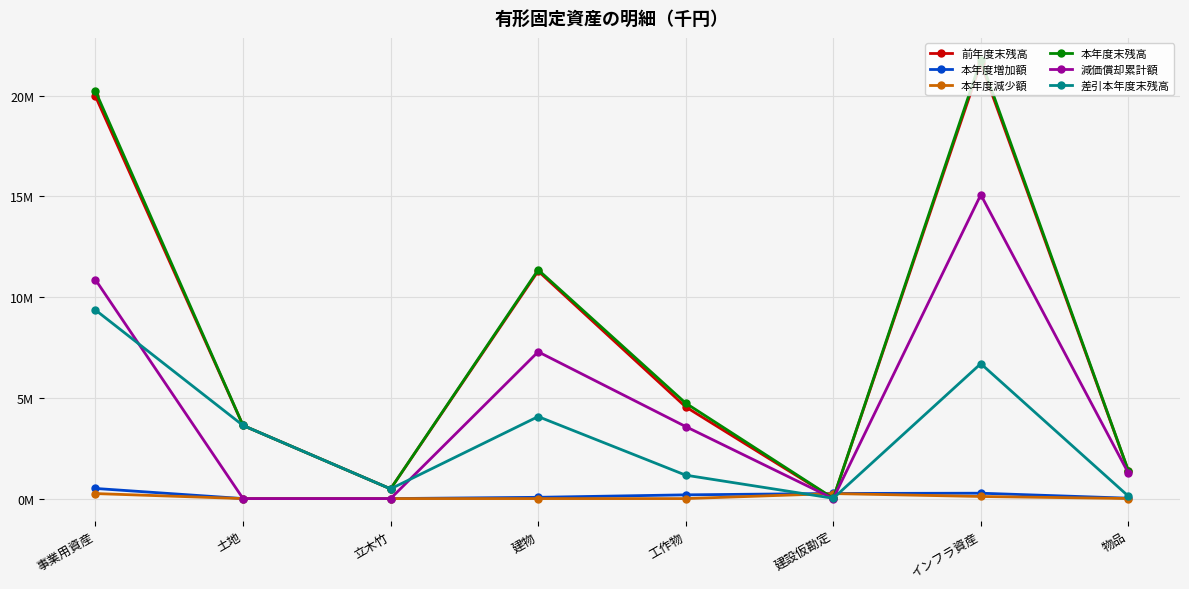

Where does the 本年度末残高 series first go above 4734969?

事業用資産